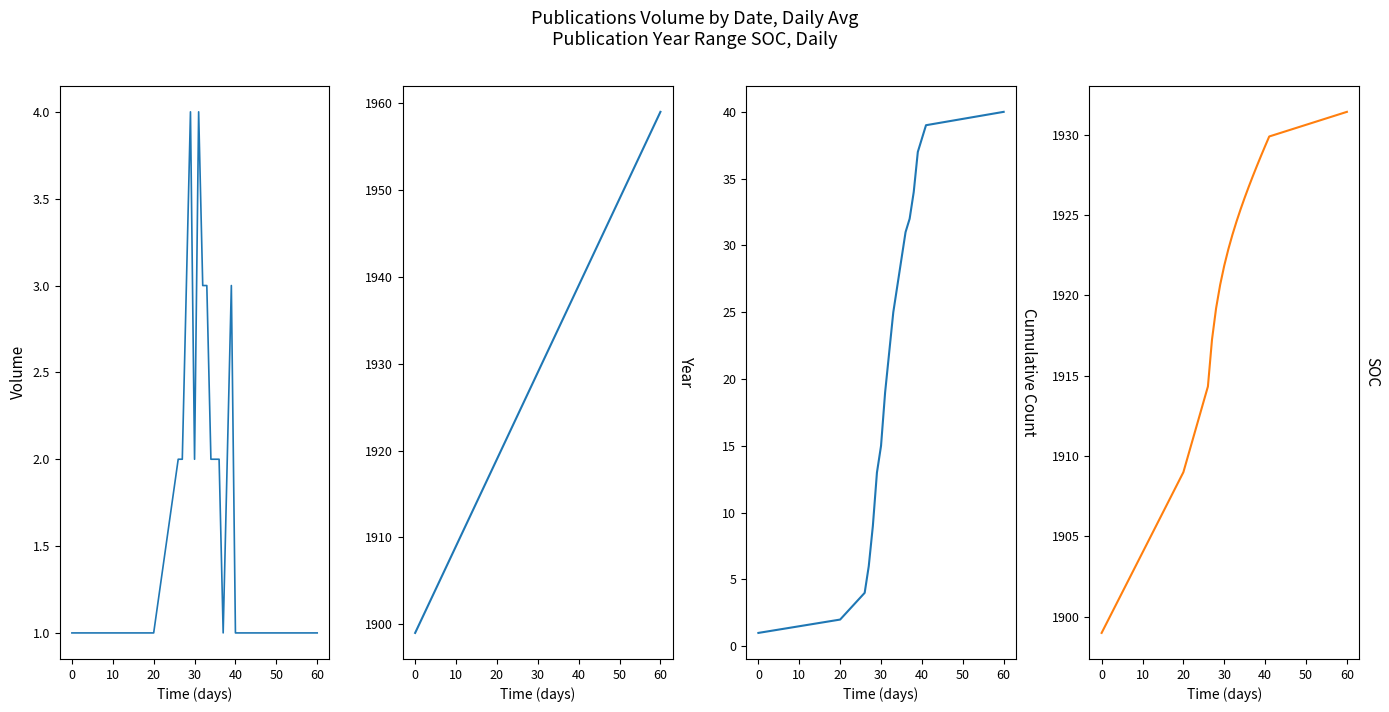

What is the difference between the maximum and minimum values in the Running Avg Year series?

32.4